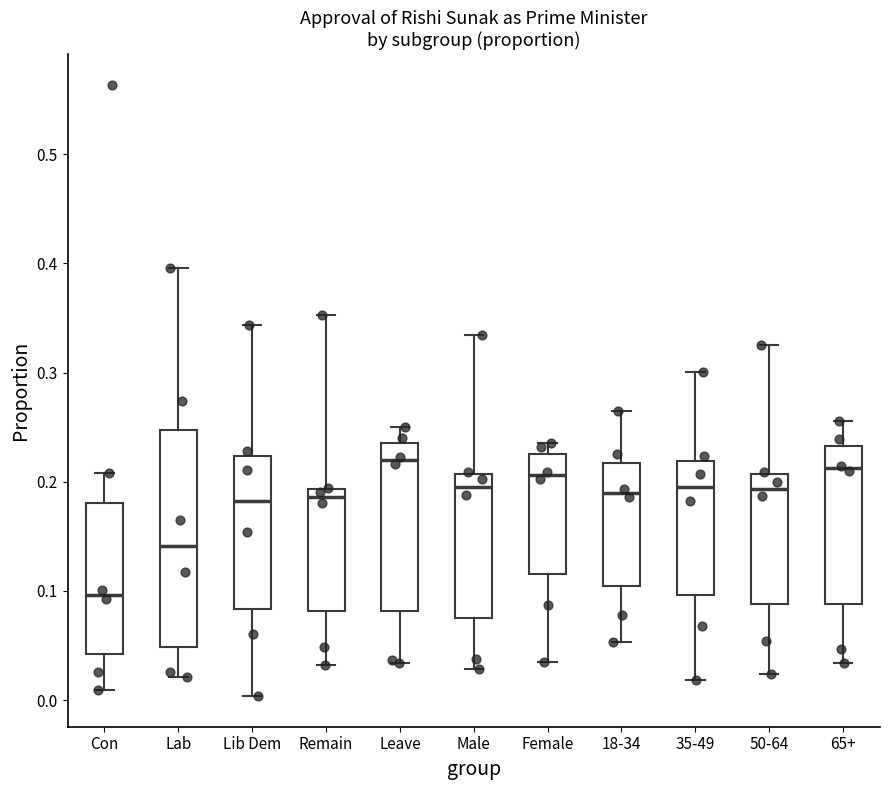

Which box is the tallest, from its lower edge to its upper edge?

Lab